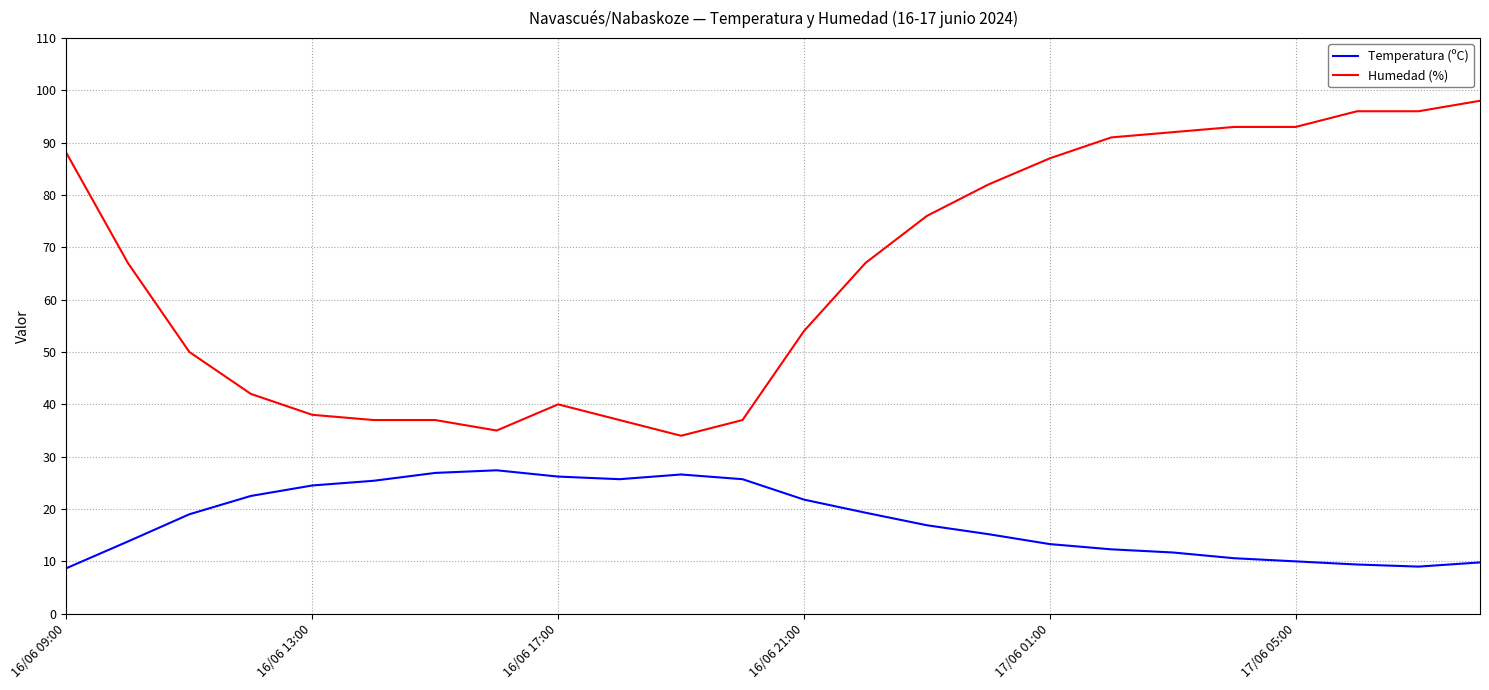

What is the difference between the maximum and minimum values in the Temperatura (ºC) series?

18.7